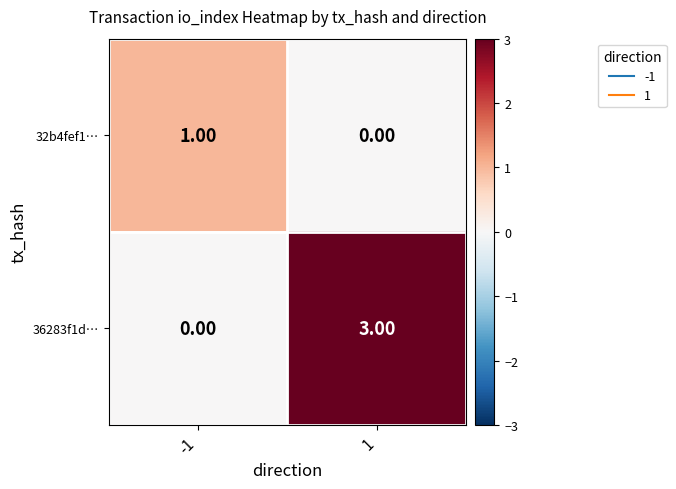

Which series has the largest range (max minus min)?

36283f1d…